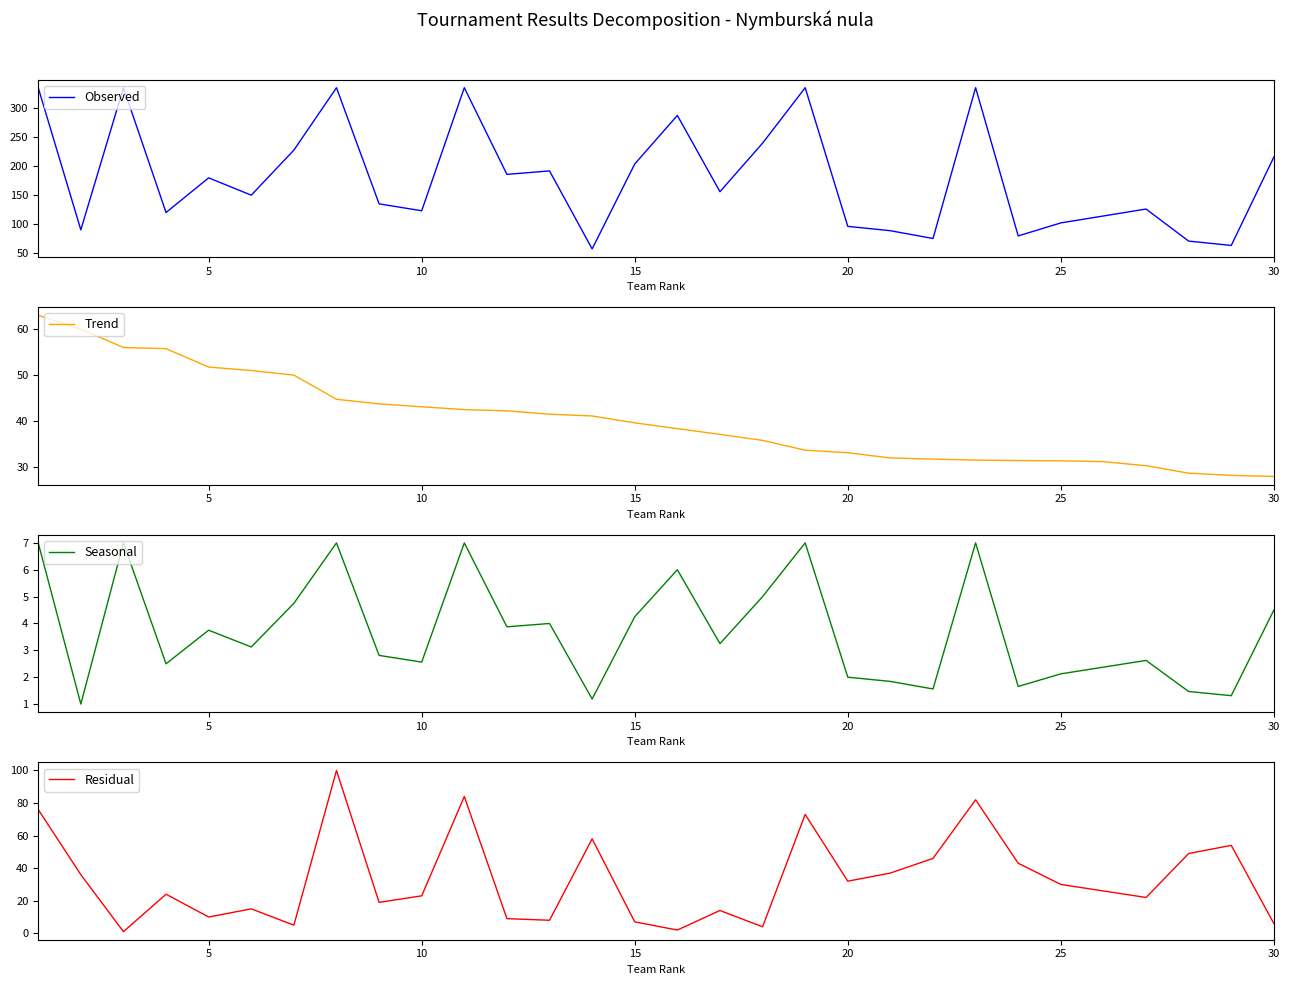

Read the Observed value at 20.

95.6